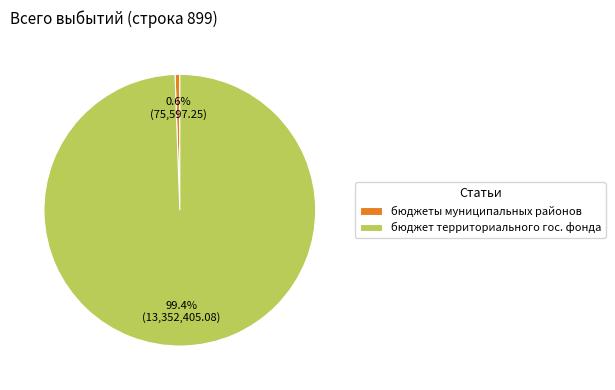

How many slices are in this pie chart?

2